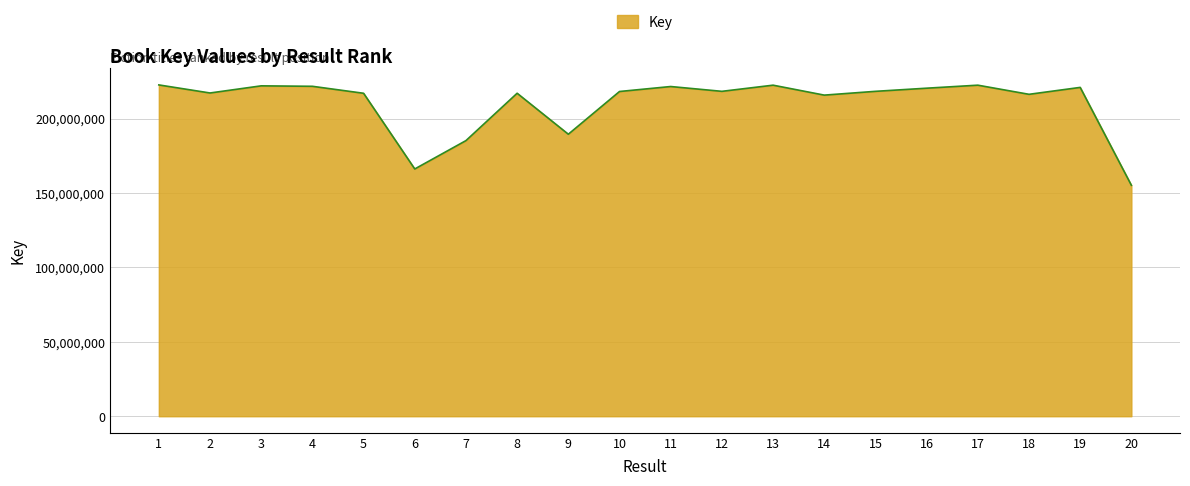

Does the chart have visible grid lines?

Yes